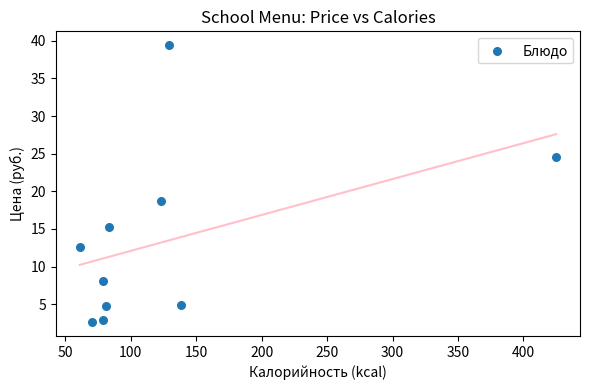

What is the average X value?

126.8